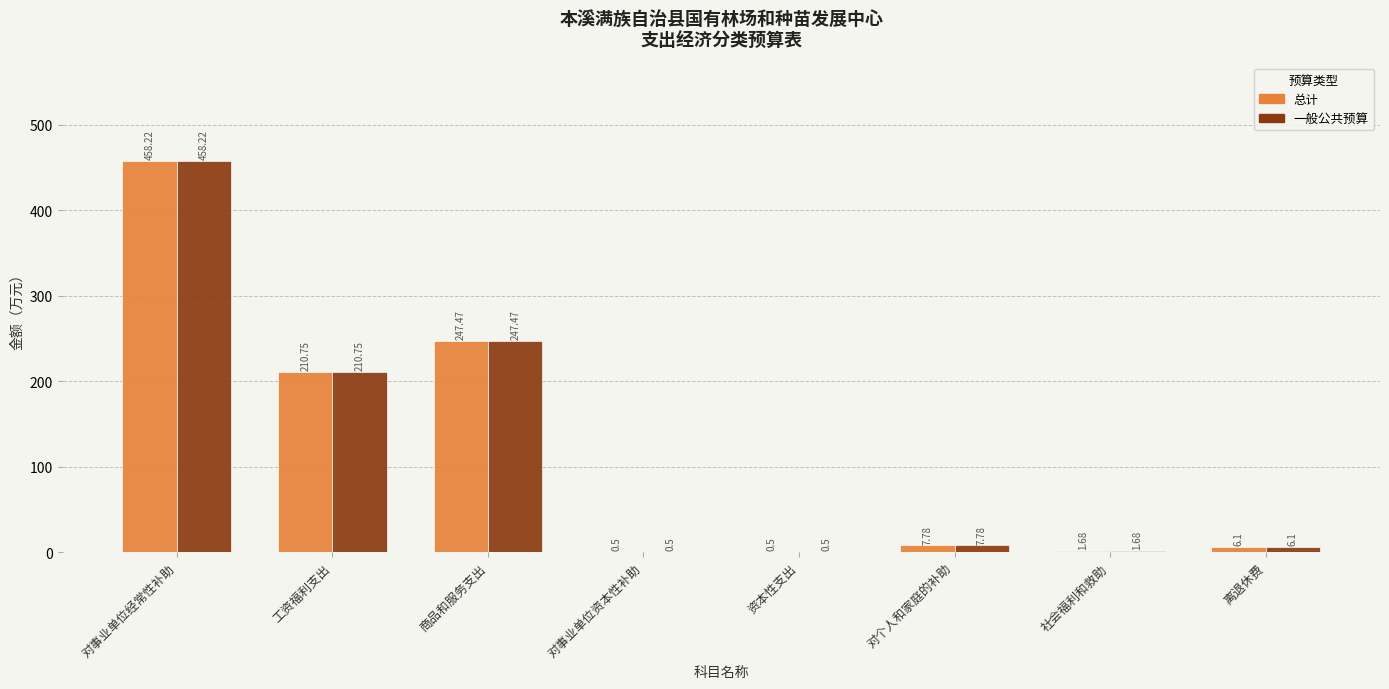

What is the sum of the 一般公共预算 values at 对事业单位资本性补助 and 资本性支出?

1.0